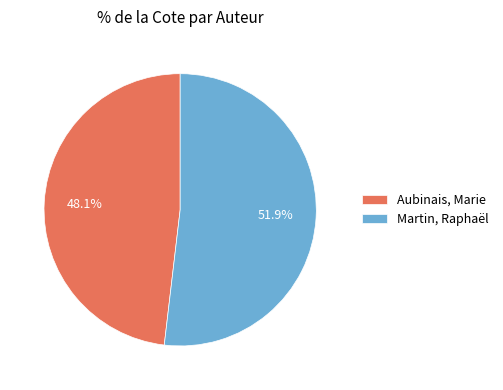

To the nearest percent, what is the average slice percentage?

50%